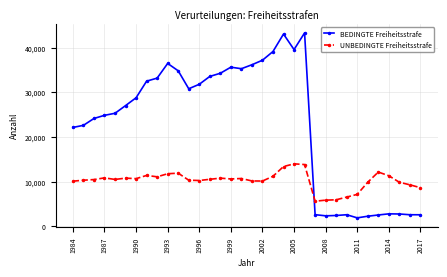

True or false: BEDINGTE Freiheitsstrafe has more than 1 interior local peaks.

True